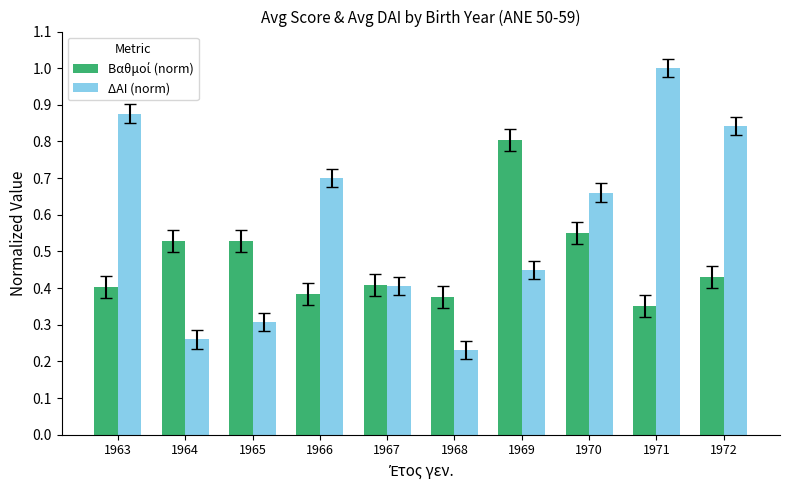

What is the sum of the ΔΑΙ (norm) values at 1971 and 1965?

1.3